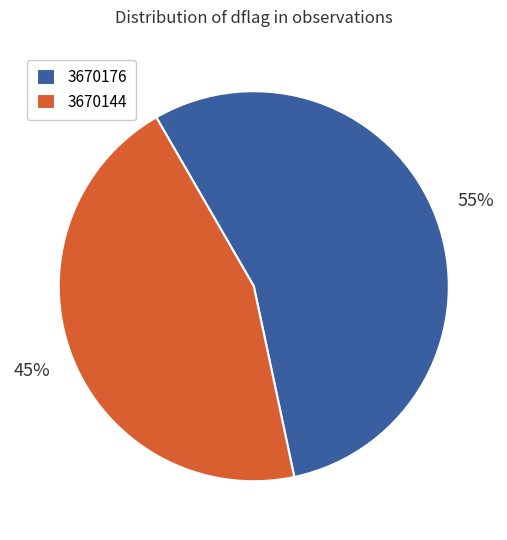

To the nearest percent, what percentage of the pie is 3670176?

55%